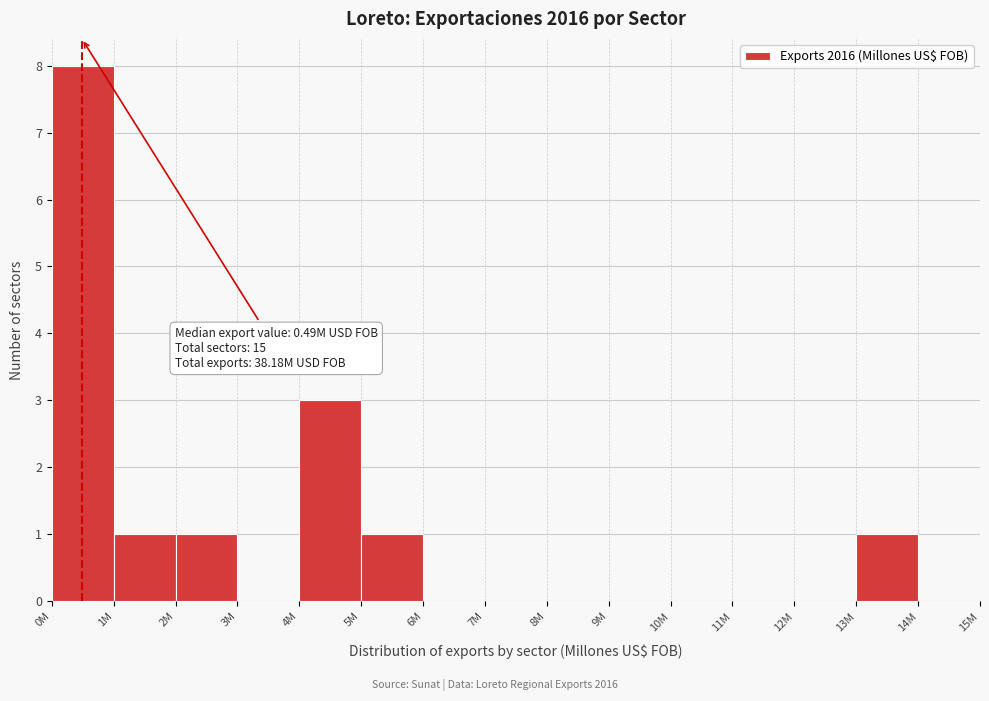

Reading right to left, what are all the values shown in this chart?

14M=0	13M=1	12M=0	11M=0	10M=0	9M=0	8M=0	7M=0	6M=0	5M=1	4M=3	3M=0	2M=1	1M=1	0M=8